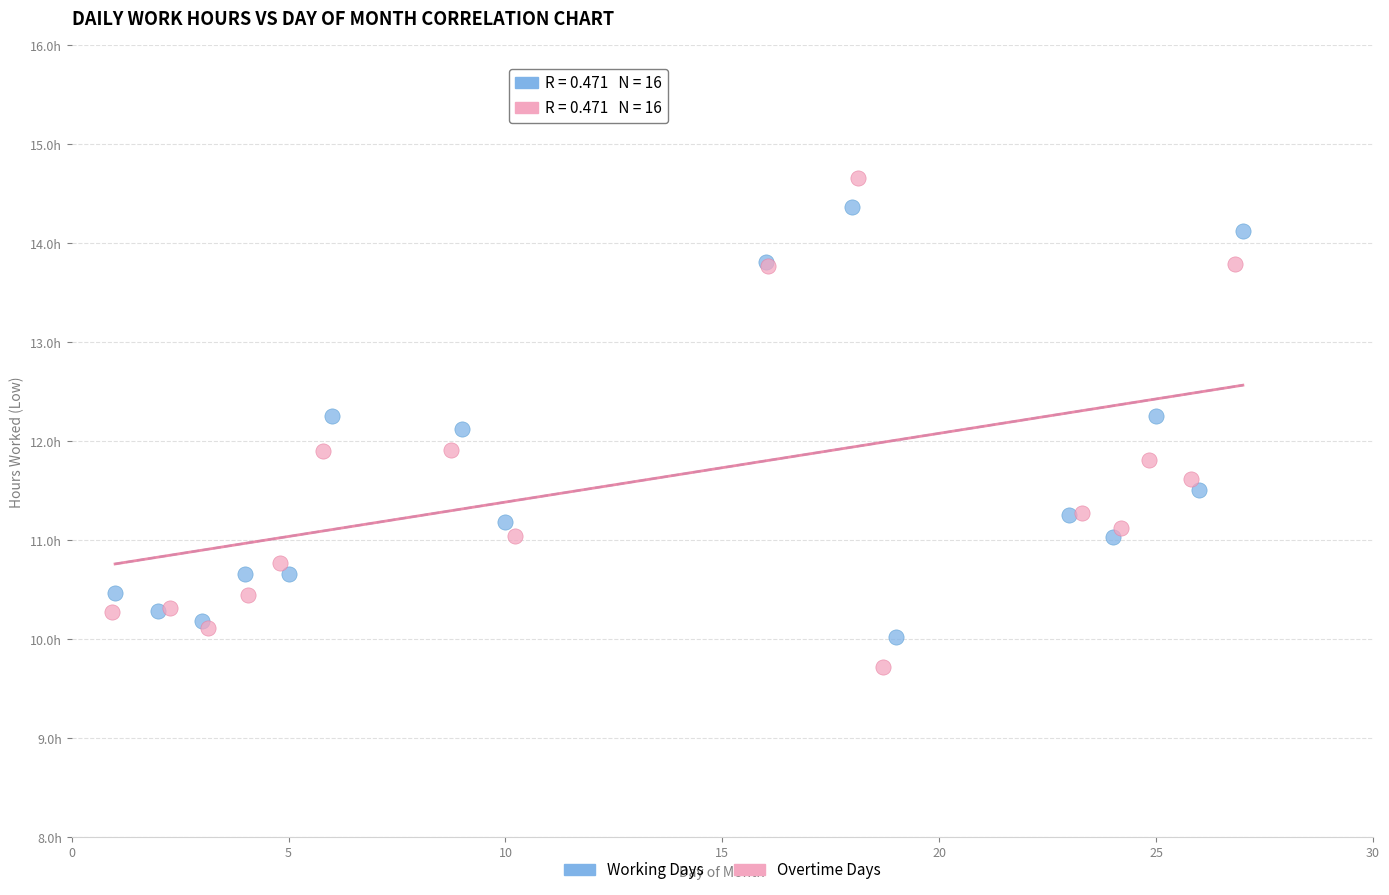

Which series has the widest spread of Y values?

Overtime Days